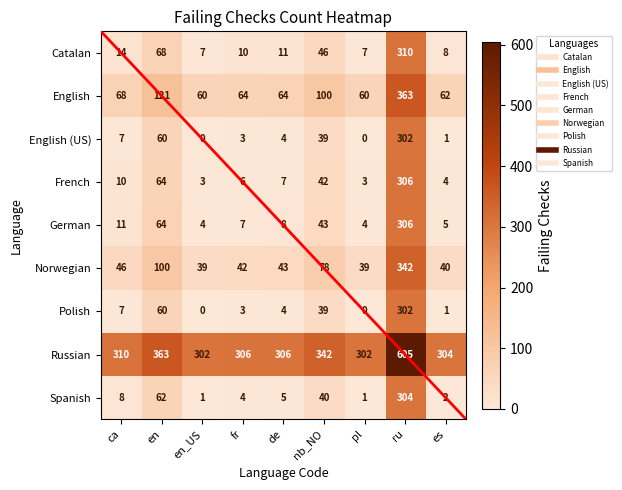

What is the total value across all series at en_US?

416